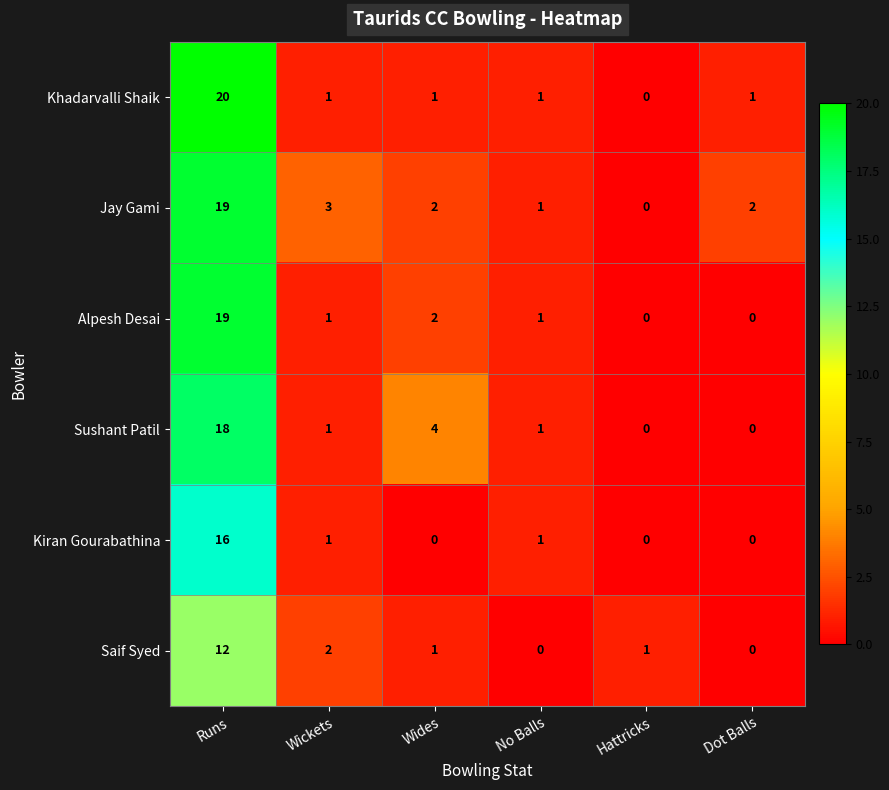

Which series has the widest spread of values?

Khadarvalli Shaik